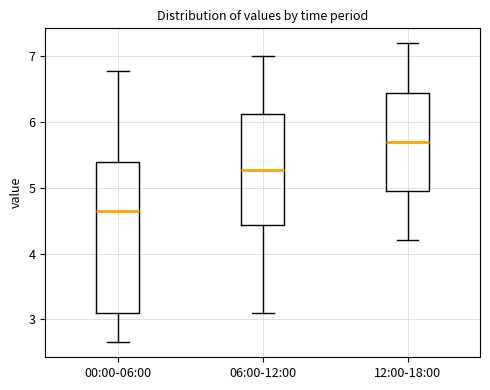

Reading left to right, read every box against the y-axis: the position of its median line, the range the box covers, and the ends of its whiskers. The values are not printed on the chart, so give them approximately, as read against the axis.

00:00-06:00: median 4.7, box 3.1 to 5.4, whiskers 2.7 to 6.8
06:00-12:00: median 5.3, box 4.4 to 6.1, whiskers 3.1 to 7.0
12:00-18:00: median 5.7, box 5.0 to 6.5, whiskers 4.2 to 7.2